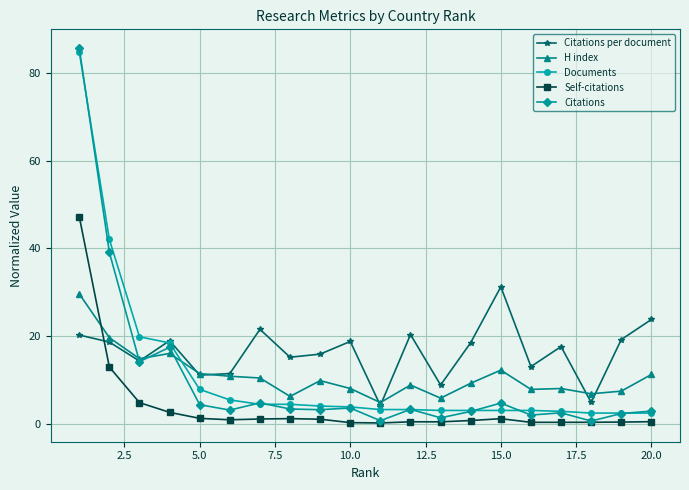

True or false: Documents and H index intersect in this chart.

True